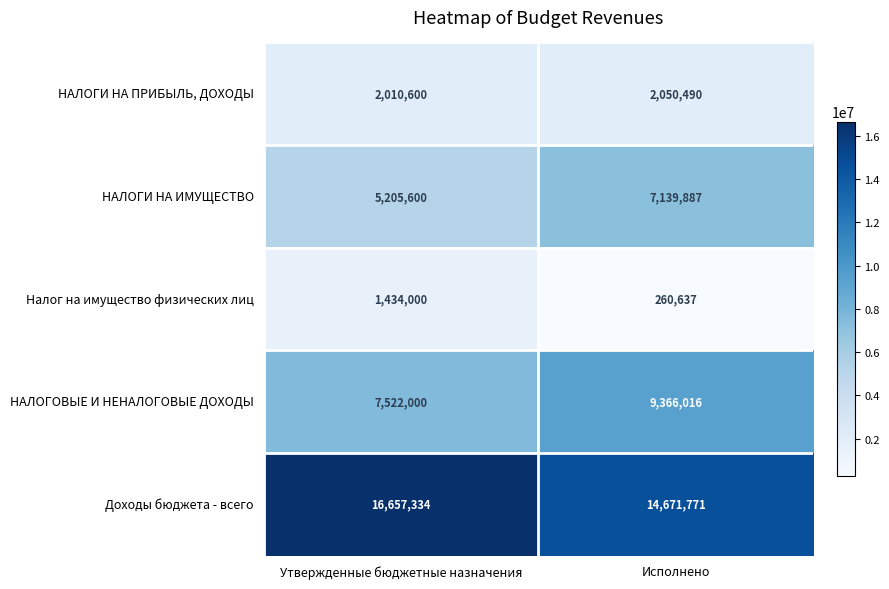

Where is Доходы бюджета - всего nearest to the value 15664552?

Исполнено